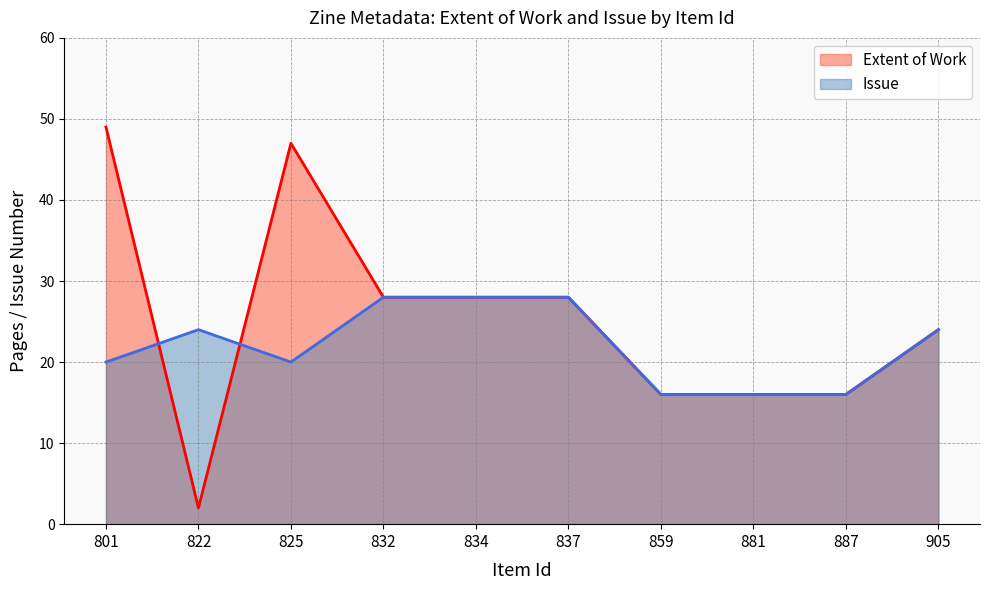

How many lines are shown in the chart?

2